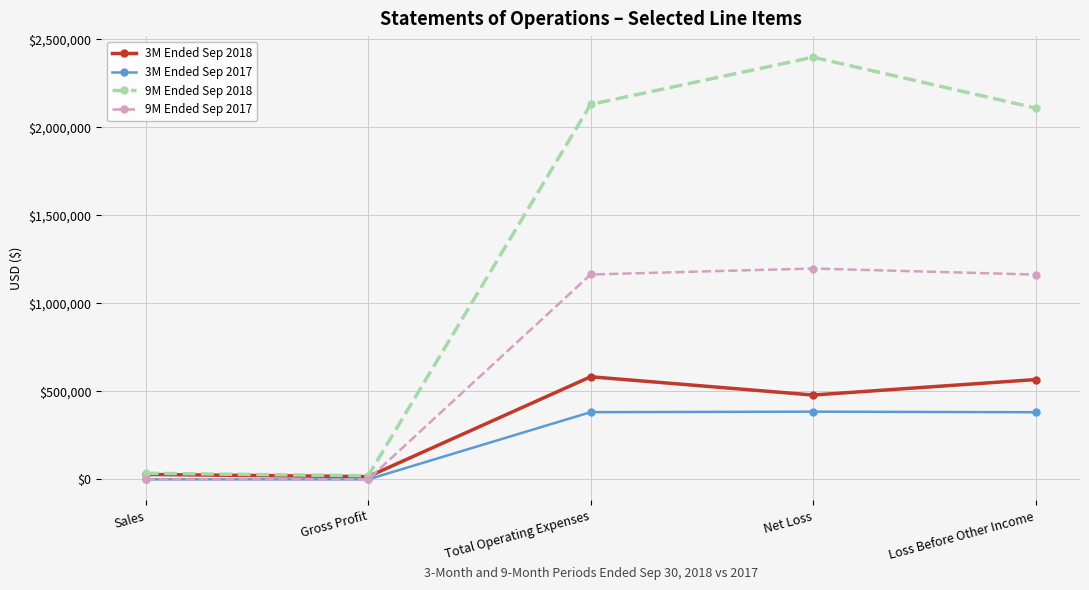

Rank the series at Total Operating Expenses from highest to lowest value.

9M Ended Sep 2018, 9M Ended Sep 2017, 3M Ended Sep 2018, 3M Ended Sep 2017